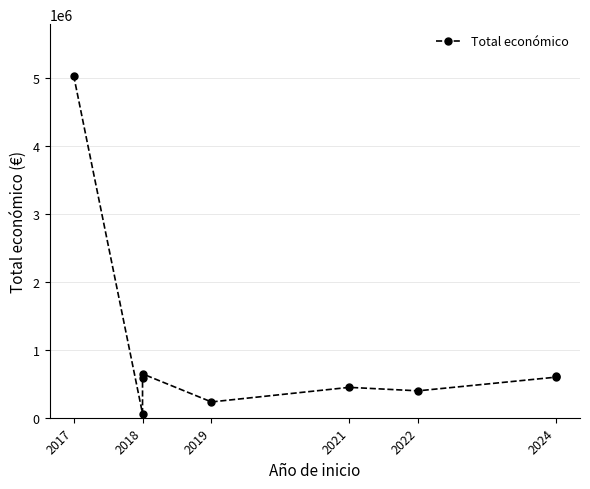

Where is the first local minimum?

2018